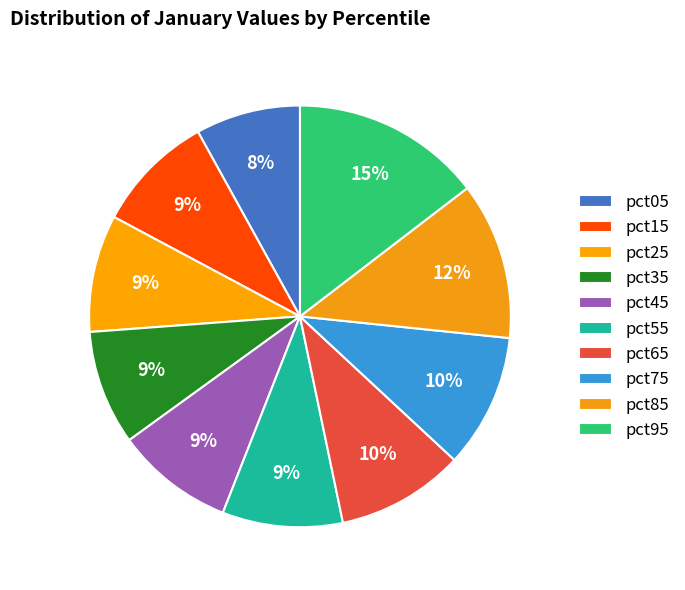

To the nearest percent, what is the difference between the largest and smallest slice percentages?

7%